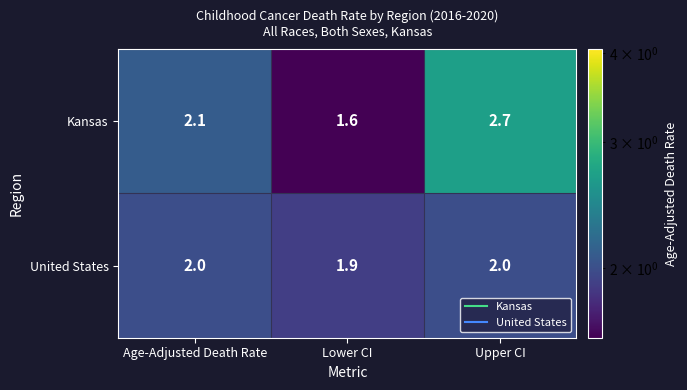

Where does the Kansas series first go above 2?

Age-Adjusted Death Rate